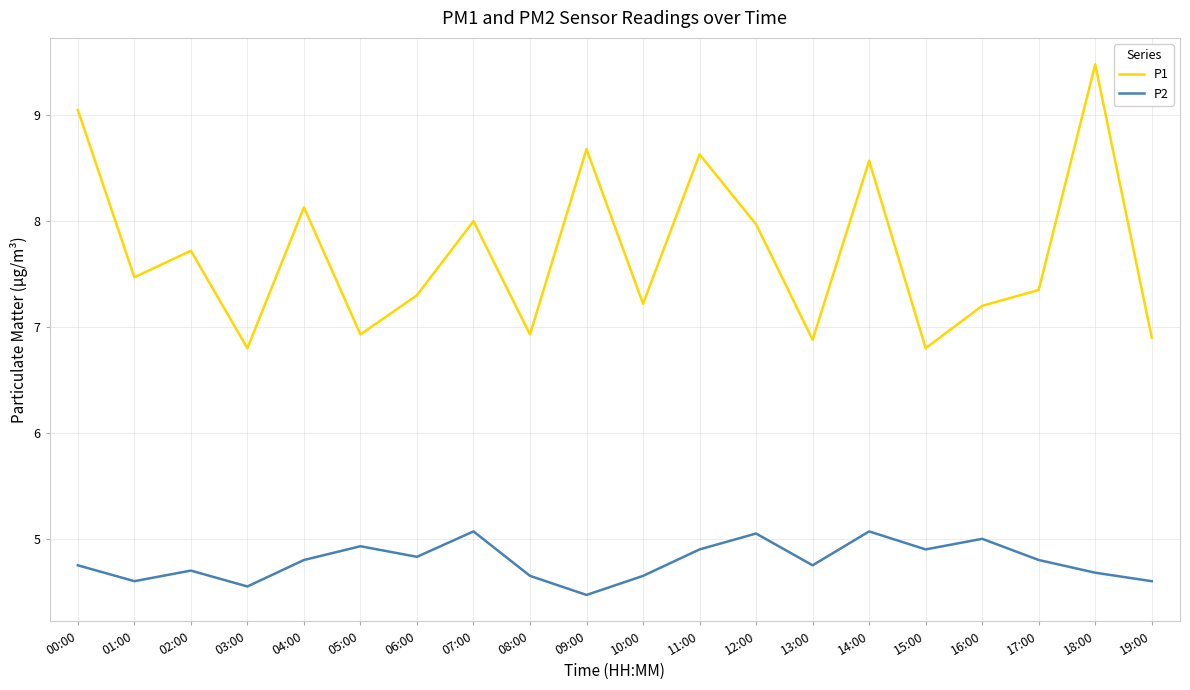

Which series has the largest total across all categories?

P1